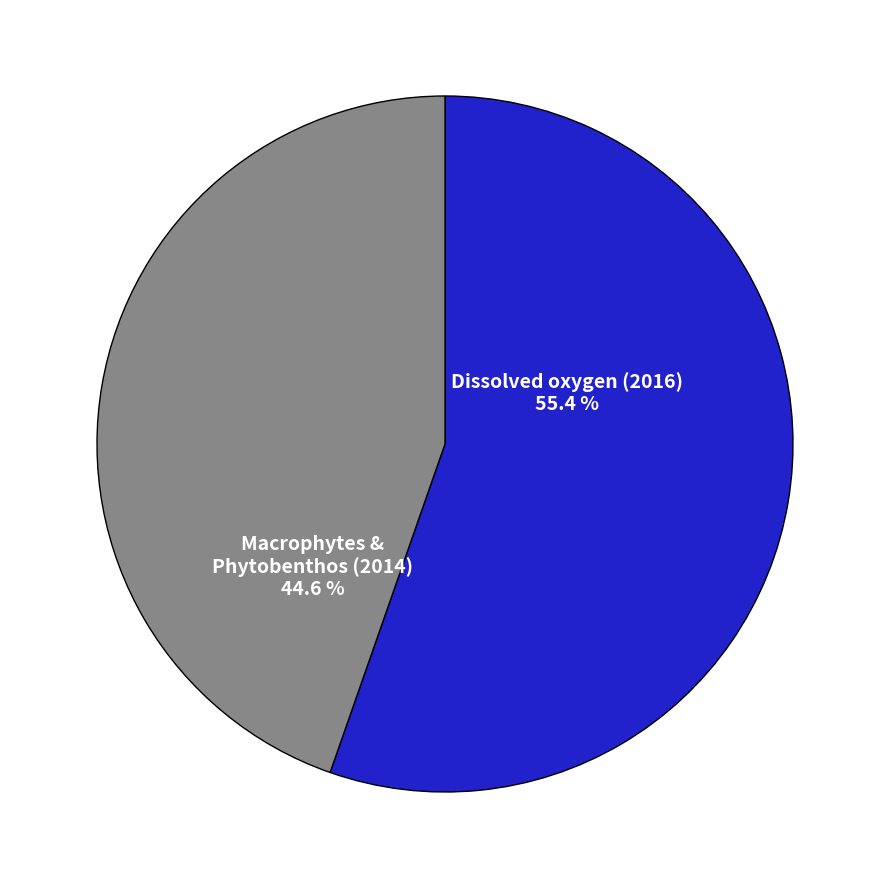

Is there a majority slice in this chart?

Yes